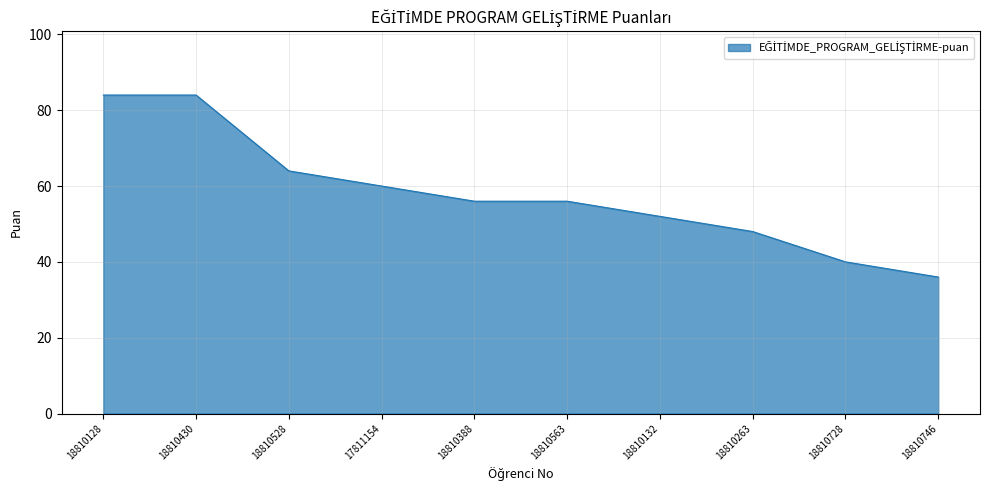

Between 17811154 and 18810528, which is larger?

18810528